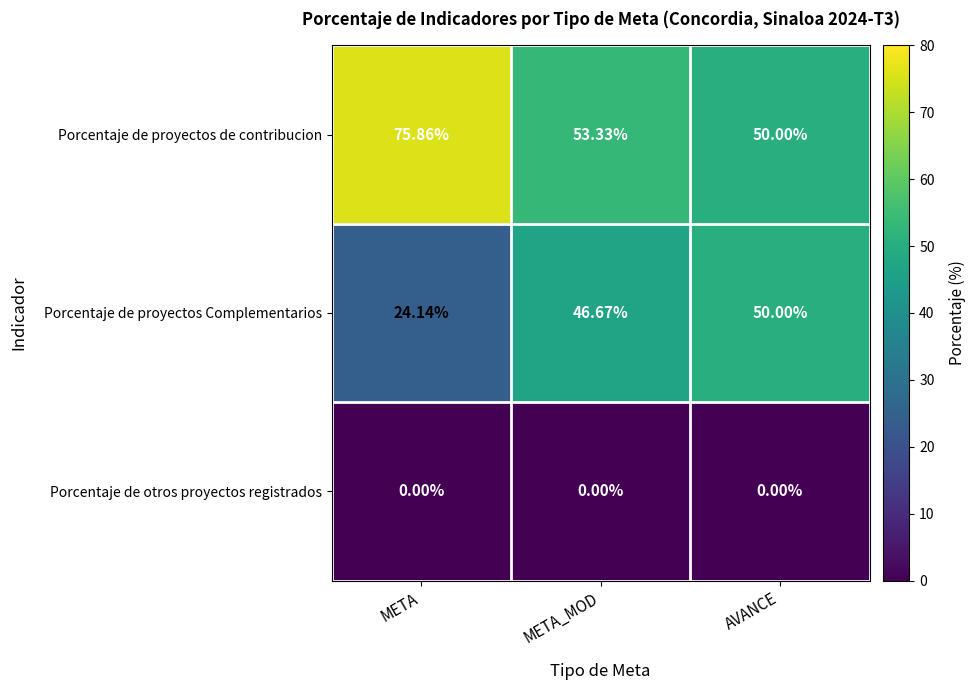

At which label does Porcentaje de proyectos Complementarios reach its minimum?

META